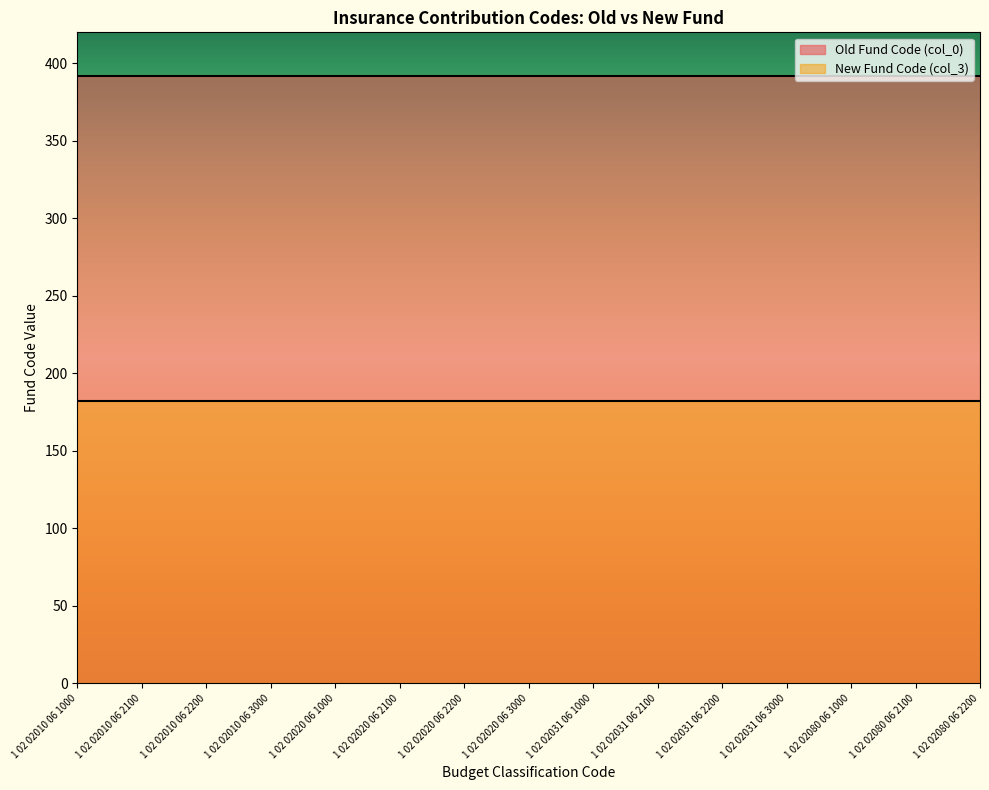

Reading right to left, extract all data points from this chart.

Old Fund Code (col_0): 392	392	392	392	392	392	392	392	392	392	392	392	392	392	392
New Fund Code (col_3): 182	182	182	182	182	182	182	182	182	182	182	182	182	182	182